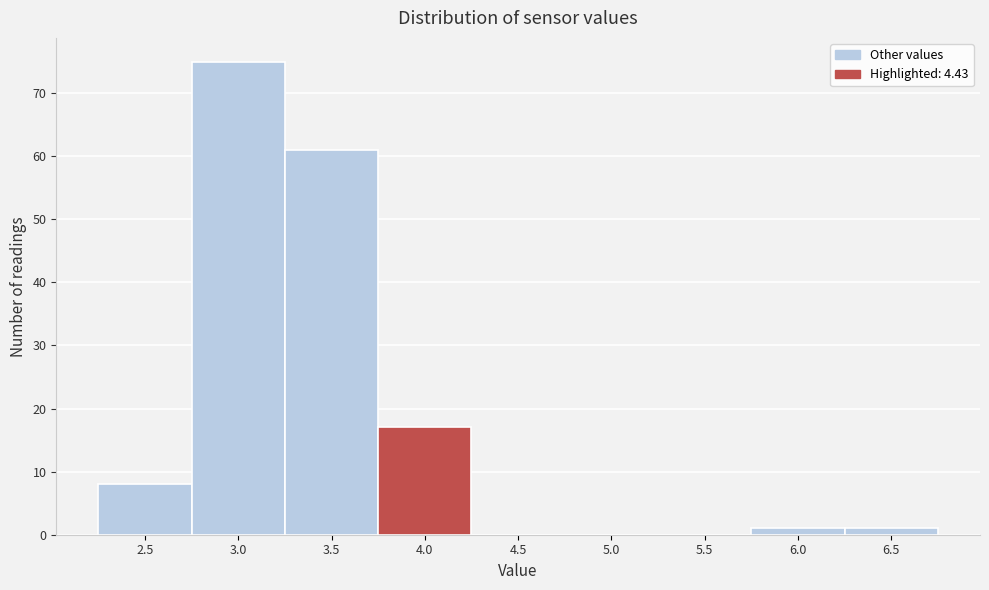

Reading left to right, what are all the values shown in this chart?

2.5=8	3.0=75	3.5=61	4.0=17	4.5=0	5.0=0	5.5=0	6.0=1	6.5=1